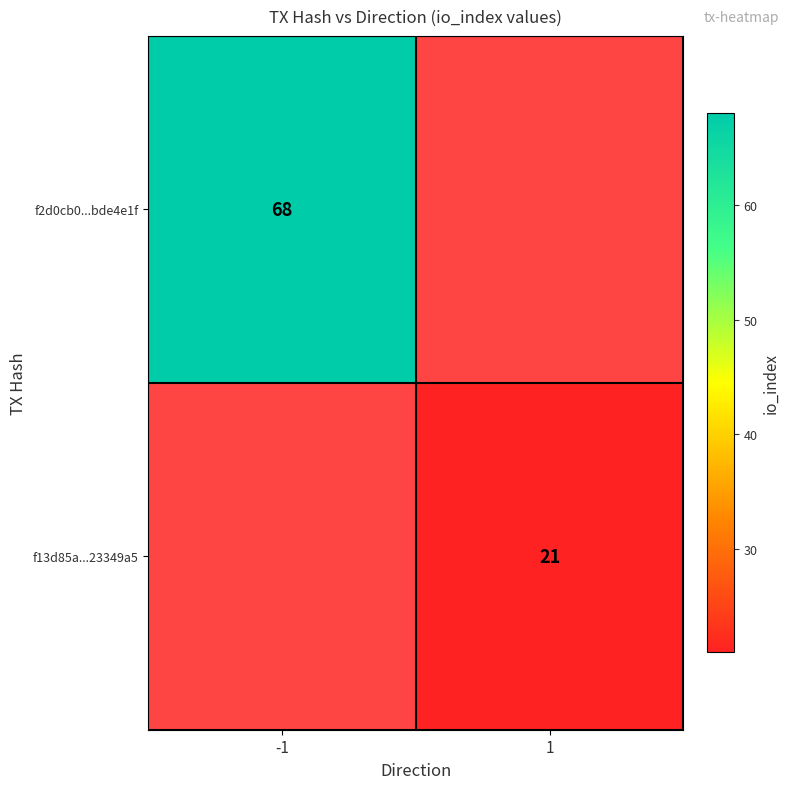

Which label corresponds to the smallest value in the chart?

1